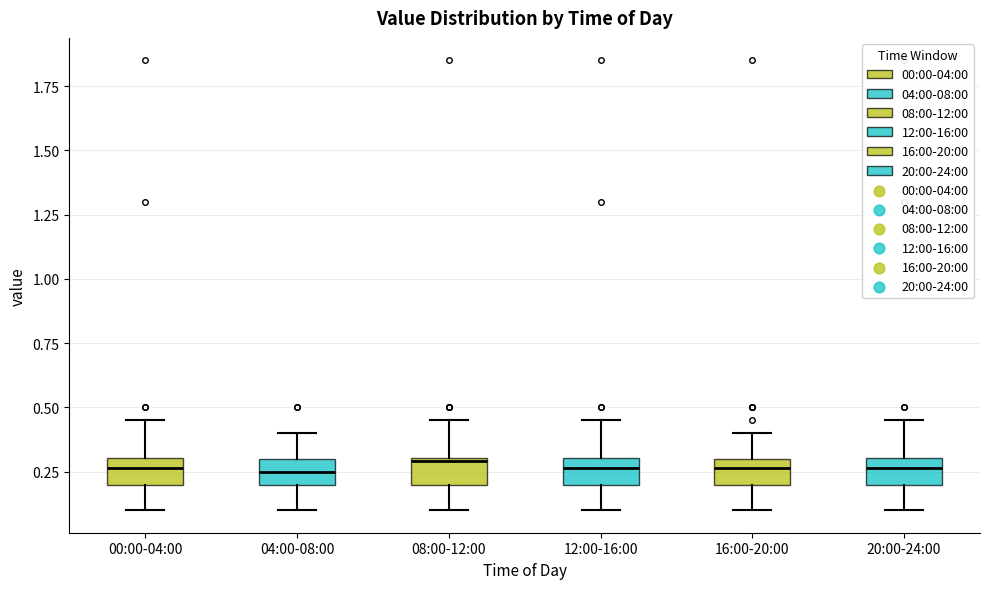

Reading left to right, transcribe this box plot: for each box, give where its median line is, the range the box spans, and where its two whiskers end, as read against the y-axis. The values are not printed on the chart, so give them approximately, as read against the axis.

00:00-04:00: median 0.25, box 0.20 to 0.30, whiskers 0.10 to 0.45
04:00-08:00: median 0.25, box 0.20 to 0.30, whiskers 0.10 to 0.40
08:00-12:00: median 0.30, box 0.20 to 0.30, whiskers 0.10 to 0.45
12:00-16:00: median 0.25, box 0.20 to 0.30, whiskers 0.10 to 0.45
16:00-20:00: median 0.25, box 0.20 to 0.30, whiskers 0.10 to 0.40
20:00-24:00: median 0.25, box 0.20 to 0.30, whiskers 0.10 to 0.45